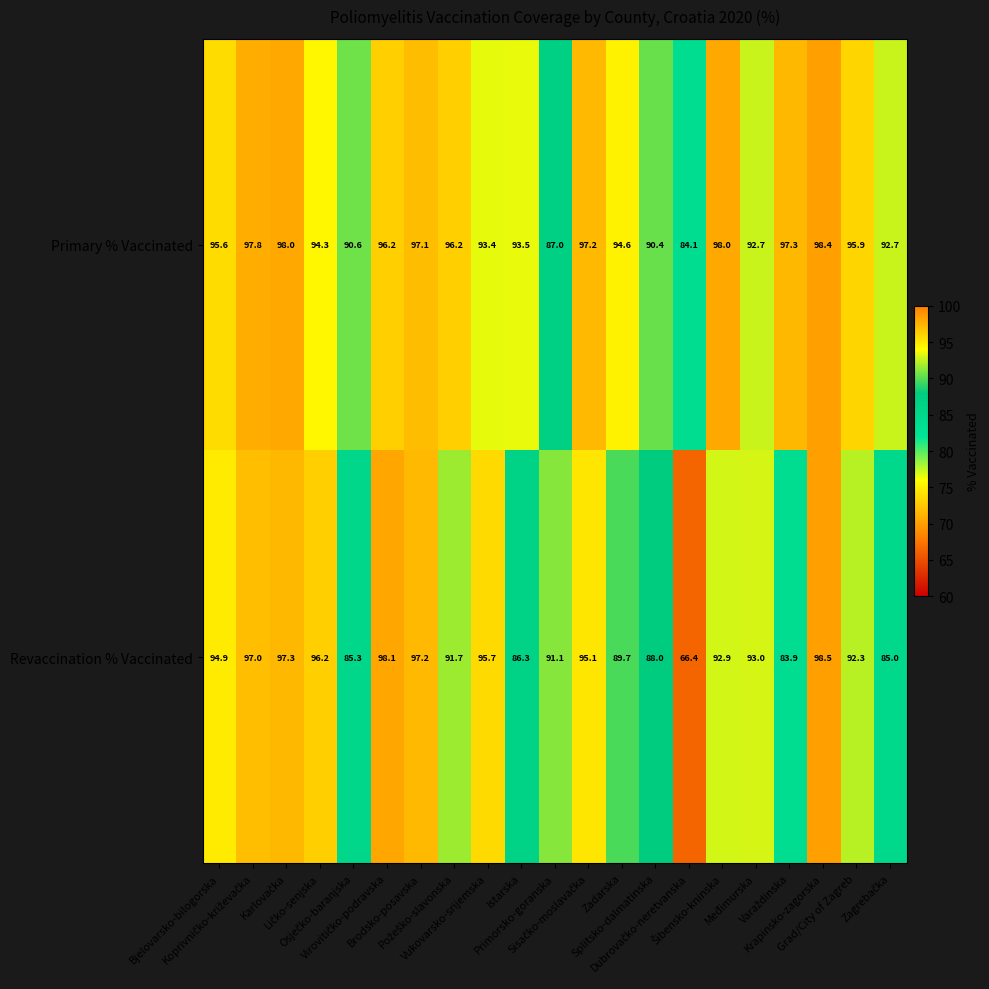

What is the sum of all Revaccination % Vaccinated values?

1915.6